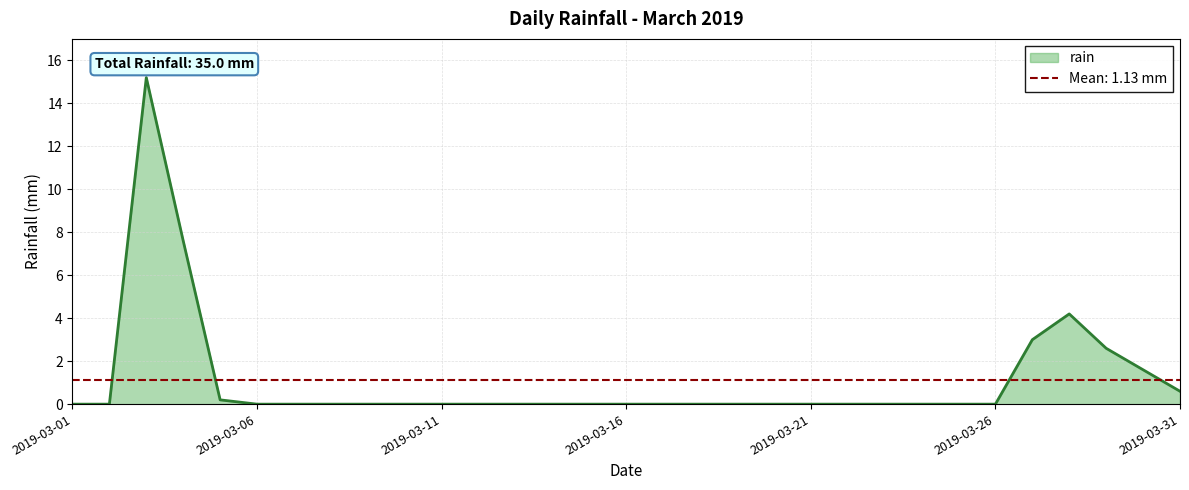

What is the highest value of the rain series?

15.2